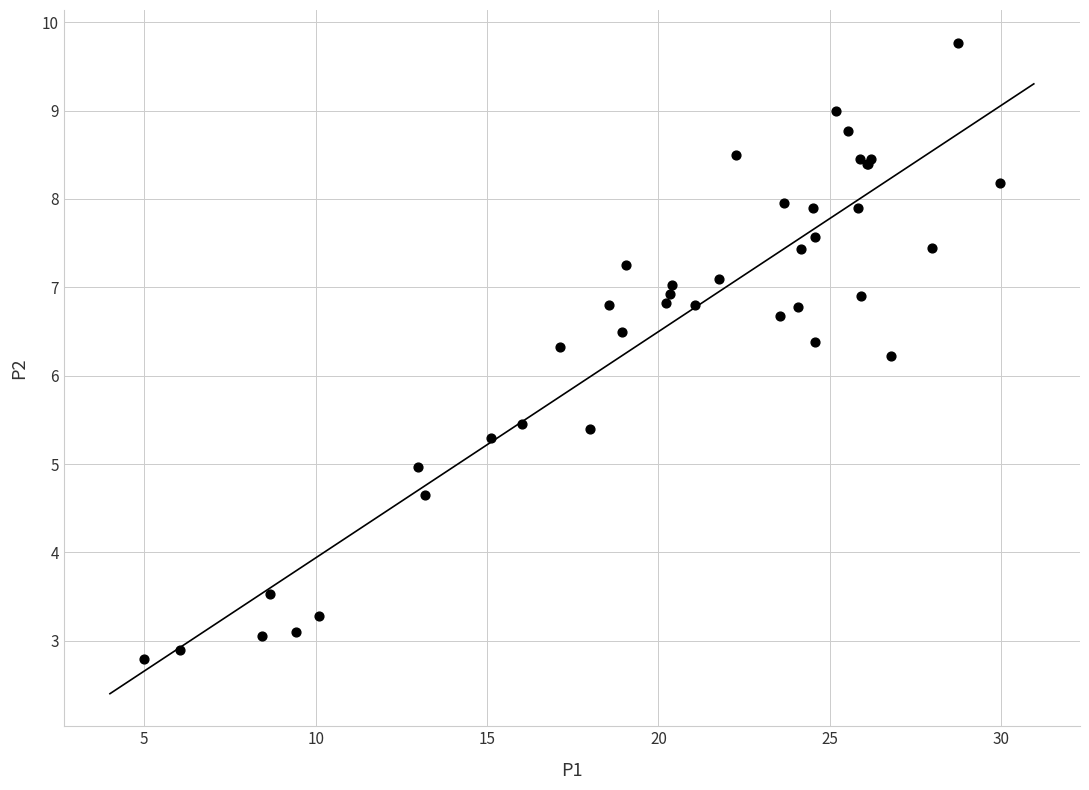

What Y value in the scatter plot is closest to 6?

6.2